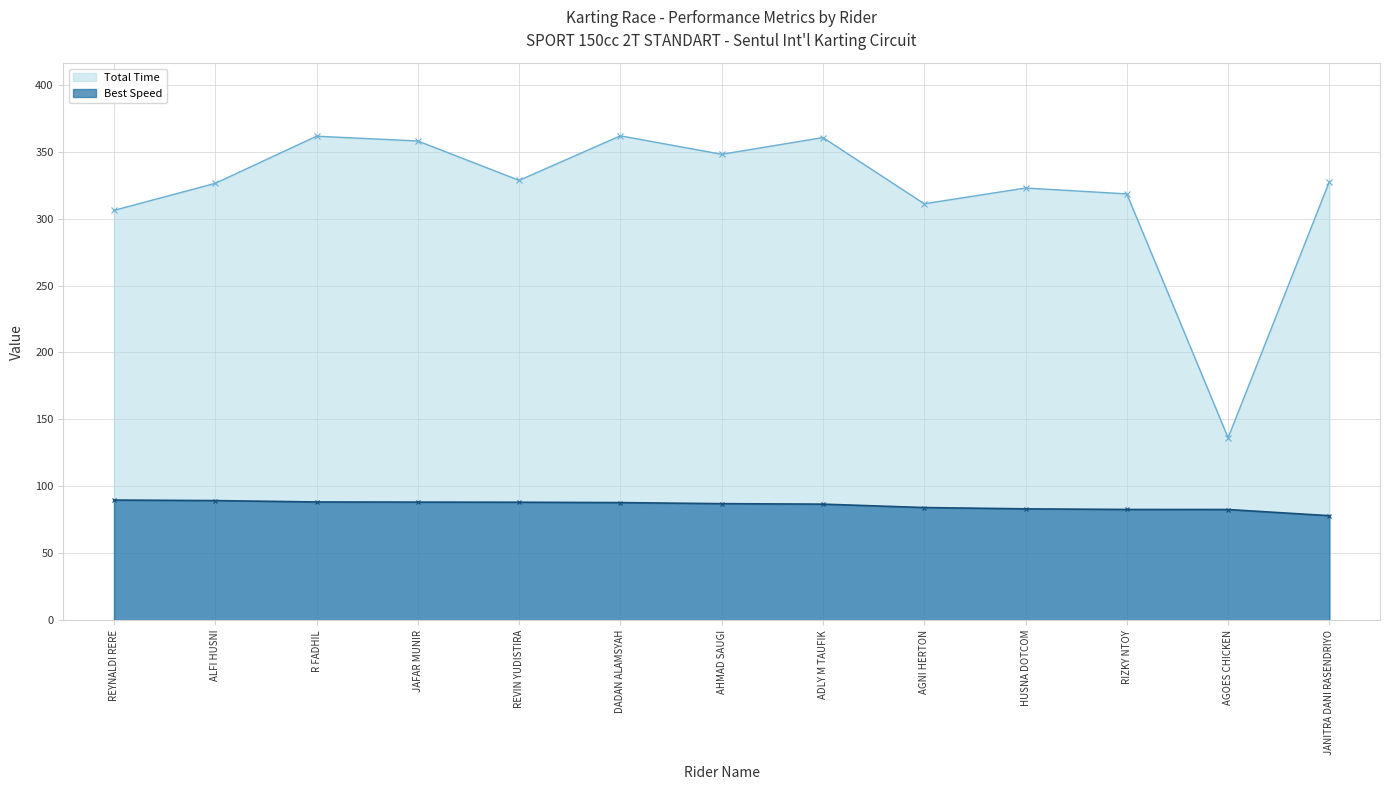

Is the value of Total Laps at ADLY M TAUFIK greater than the value of Total Time at RIZKY NTOY?

No